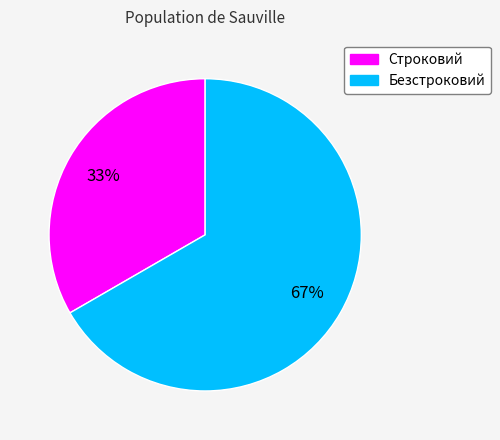

Does Безстроковий represent more than half of the total?

Yes